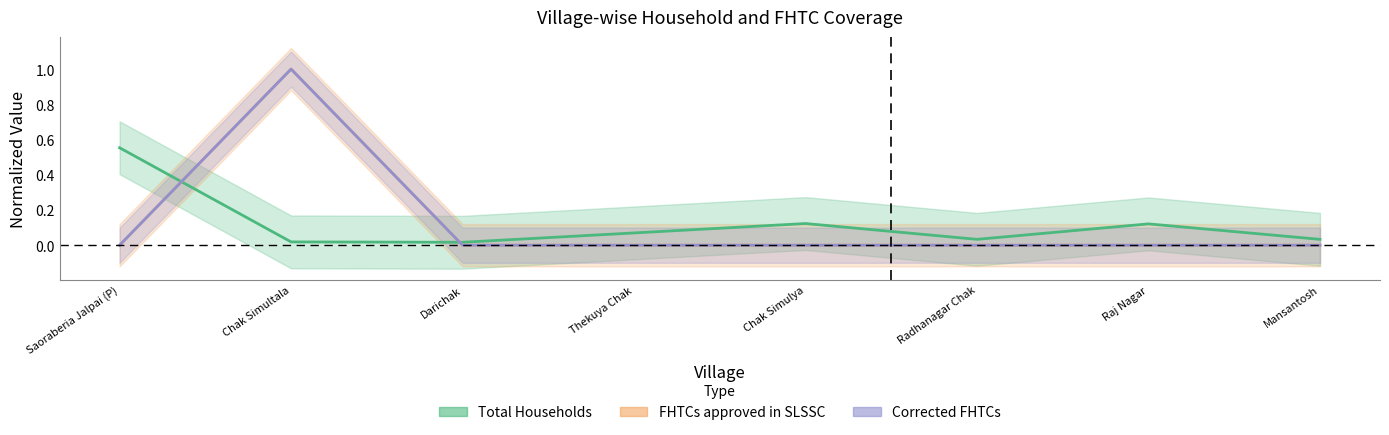

What are all the series names shown in the legend?

Total Households, FHTCs approved in SLSSC, Corrected FHTCs